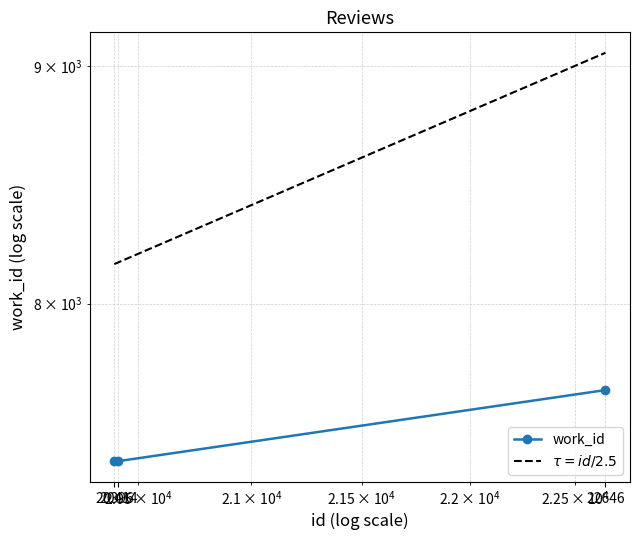

What is the value of the $\tau = id/2.5$ point at the 1st from the left?

8158.4